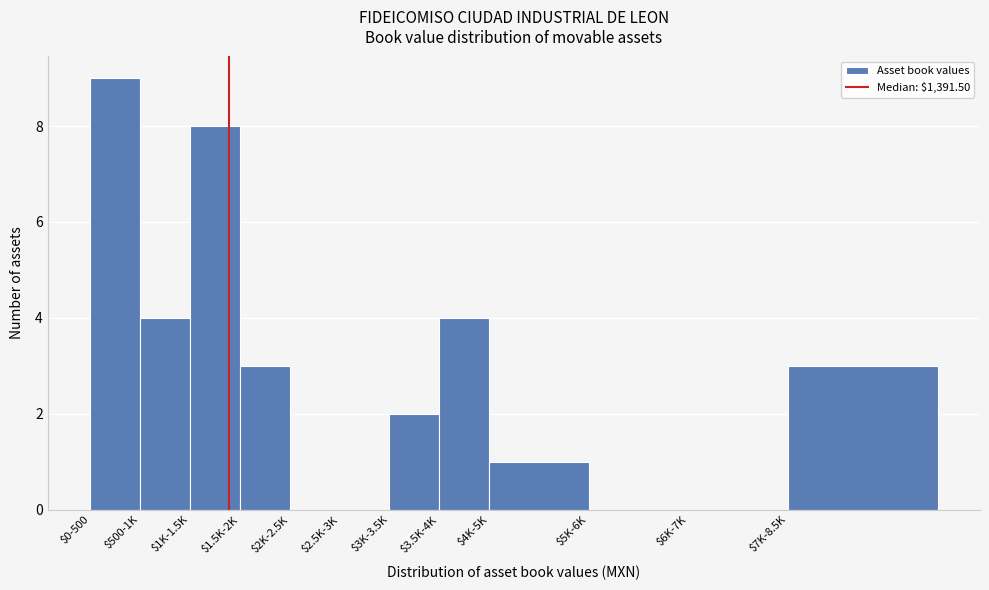

True or false: the data shows 3 at $500-1K.

False